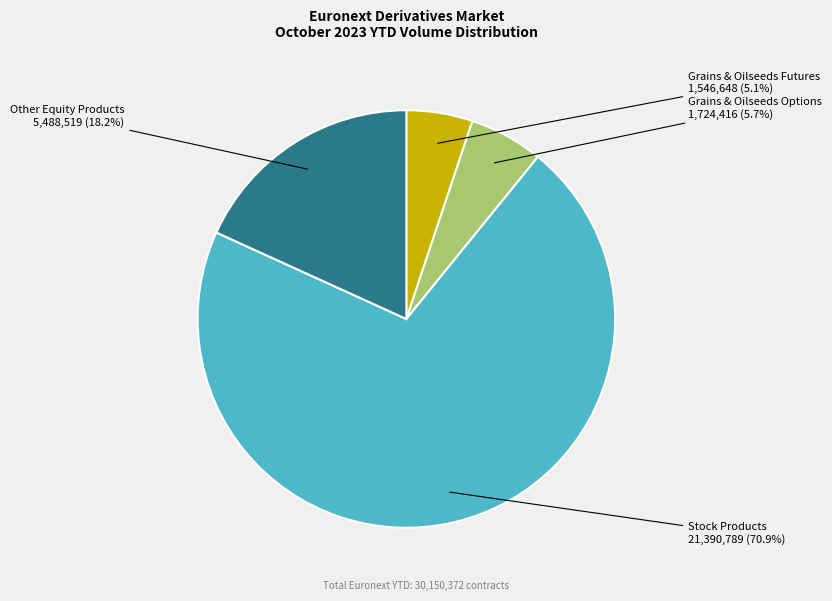

Does any single category account for the majority?

Yes